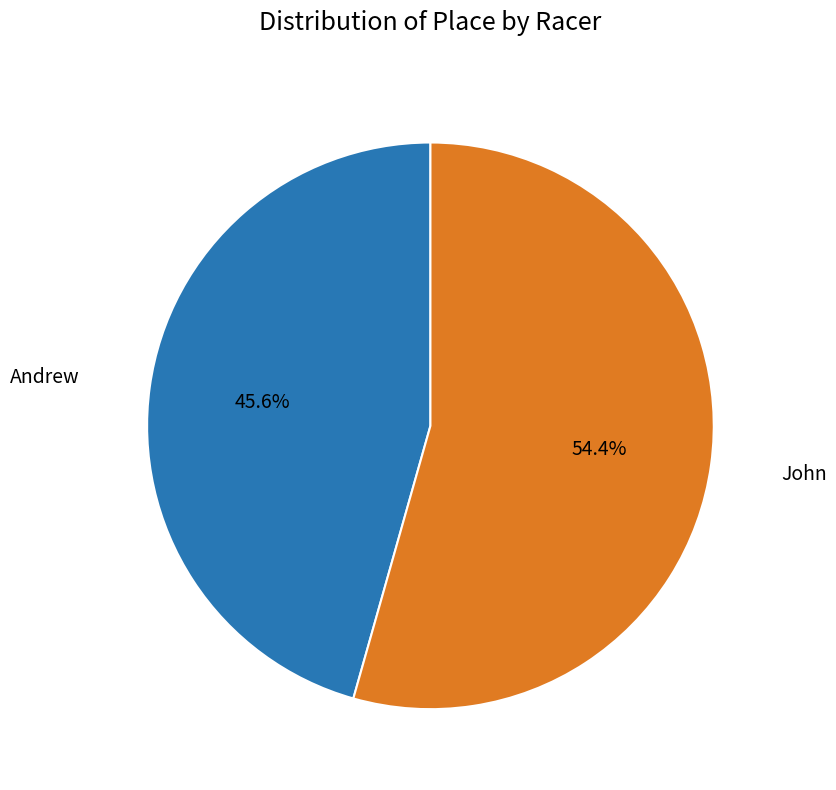

Does any single category account for the majority?

Yes